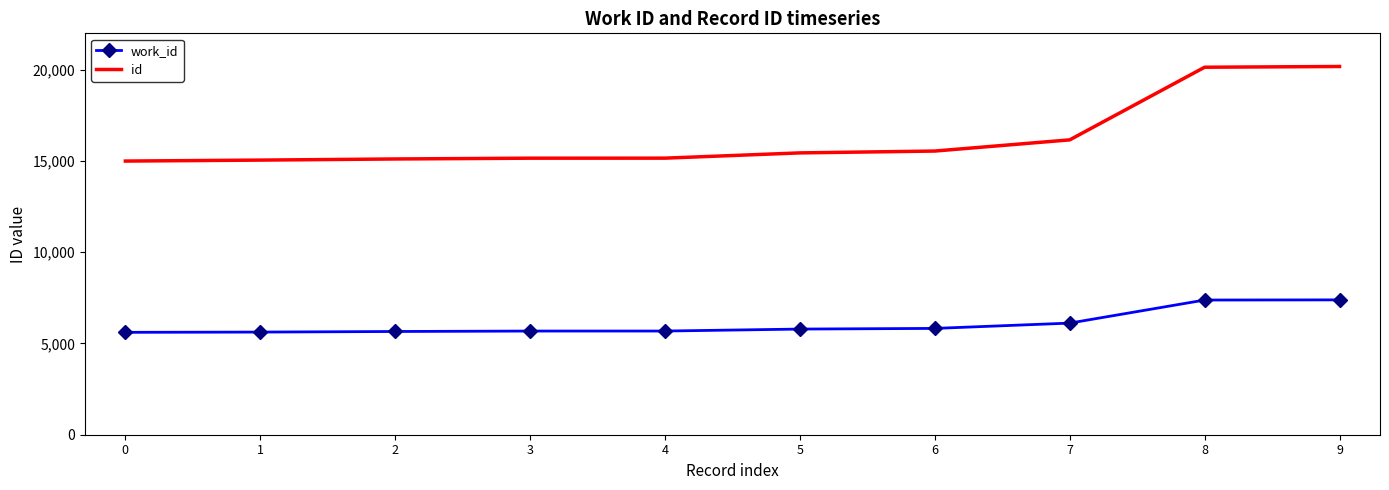

At which label is id closest to 17591?

7